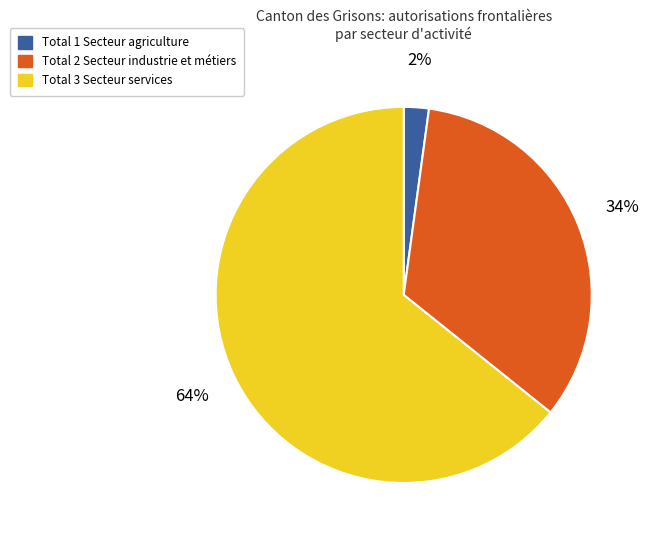

Count the number of slices in the pie.

3